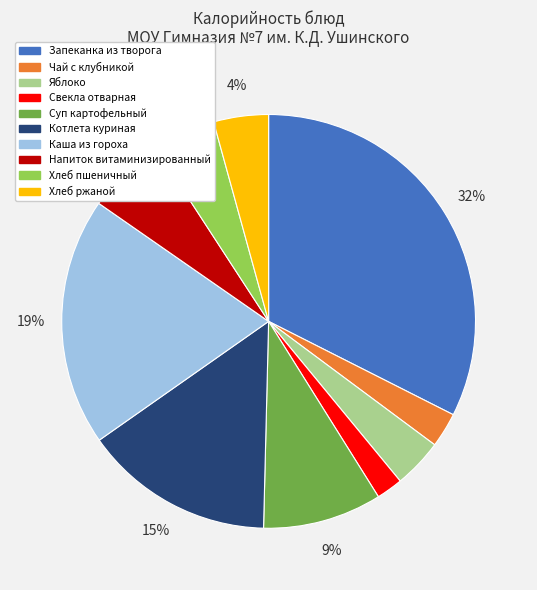

Which has a higher value, Суп картофельный or Хлеб ржаной?

Суп картофельный